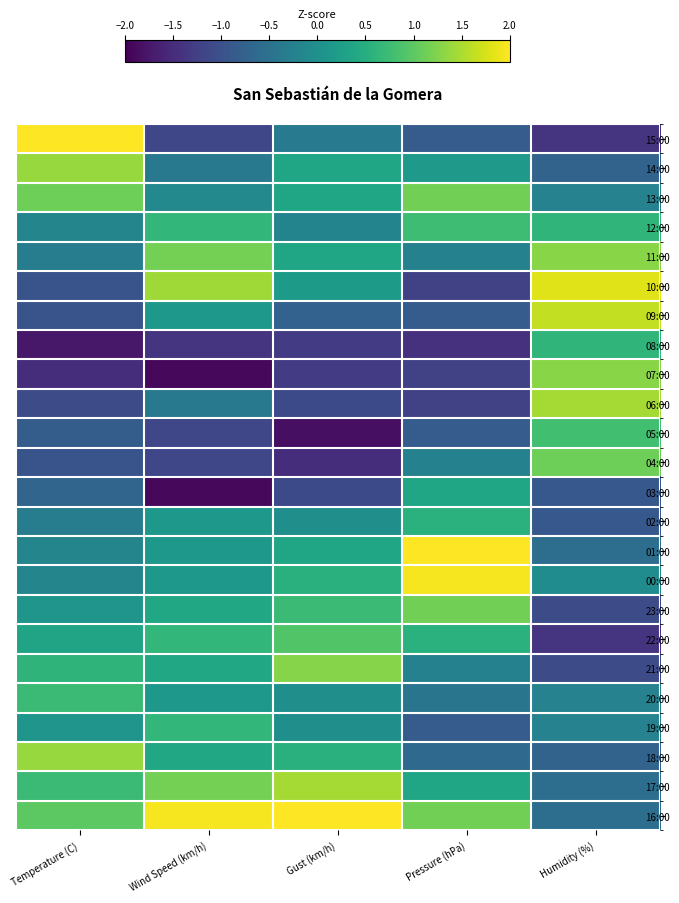

Which category has the highest value across all series?

Temperature (C)